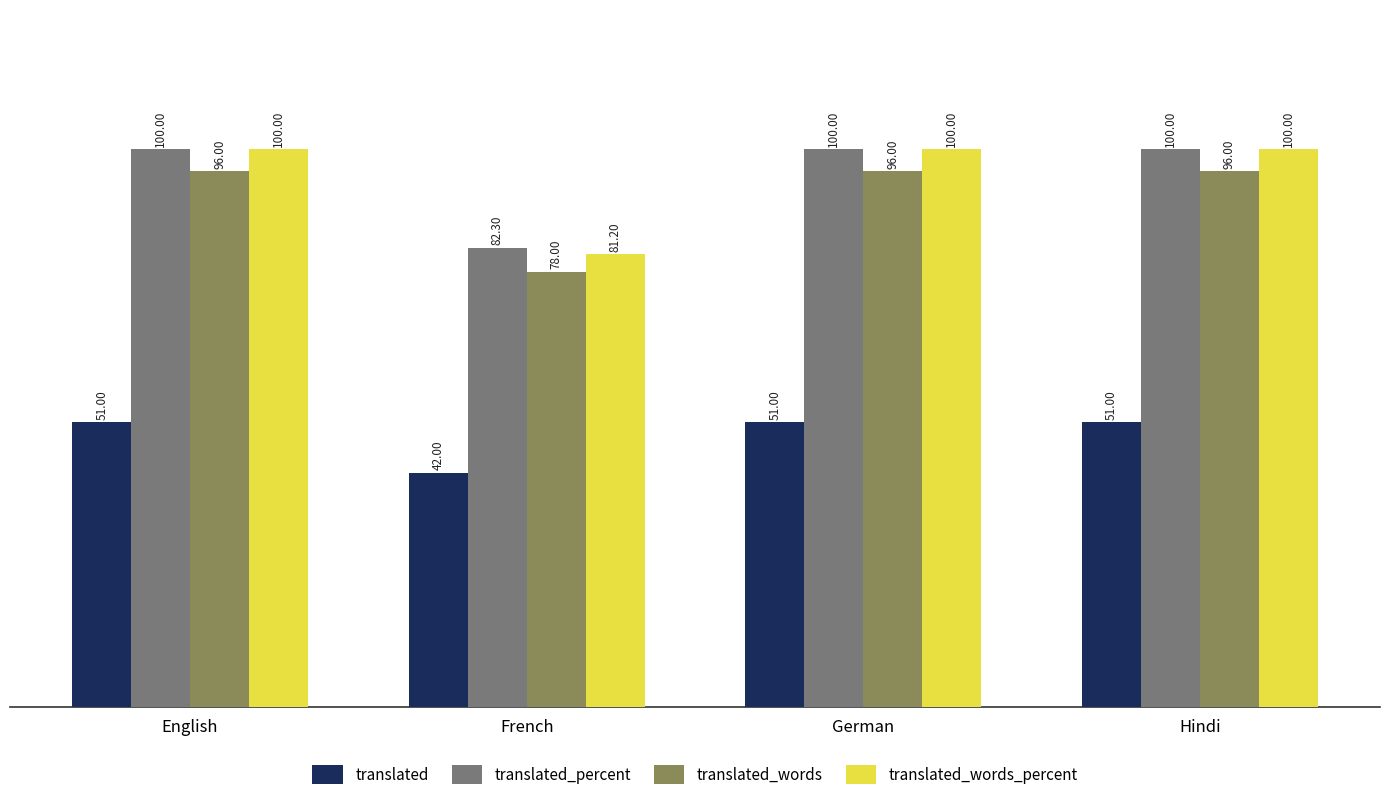

What is the difference between the maximum and minimum values in the translated_words series?

18.0